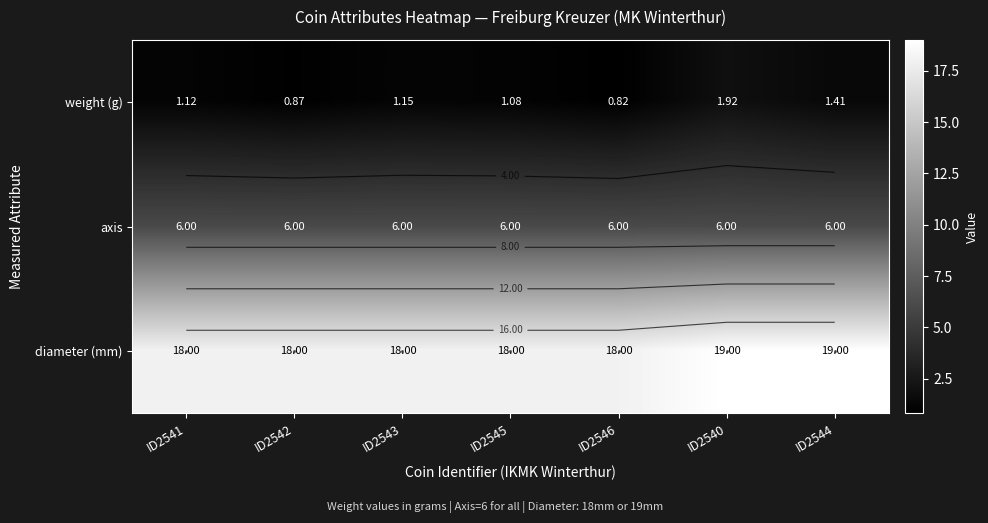

At which category is the sum across all series the highest?

ID2540